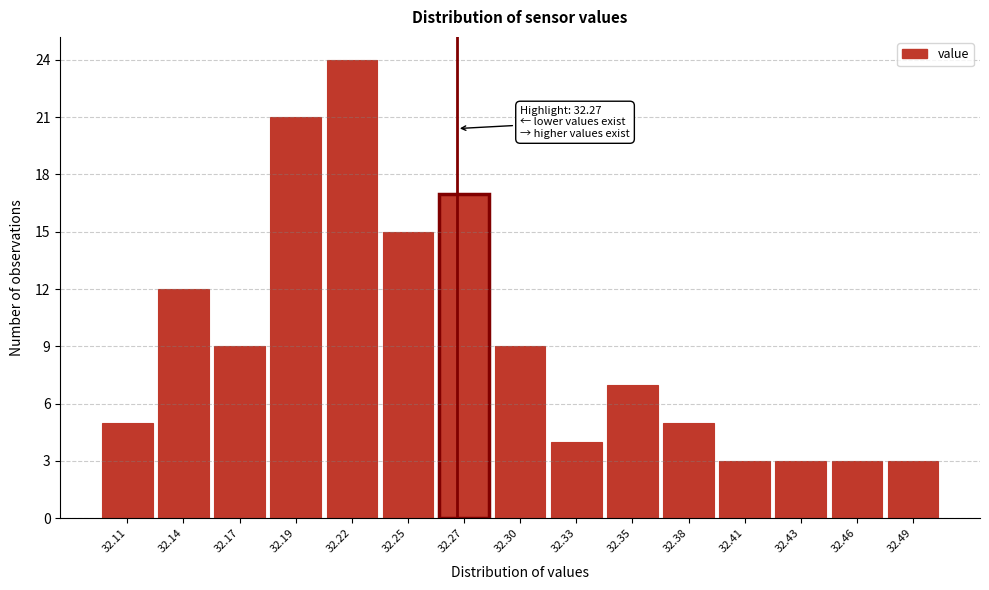

Which range on the x-axis has the tallest bar?

32.205 to 32.235